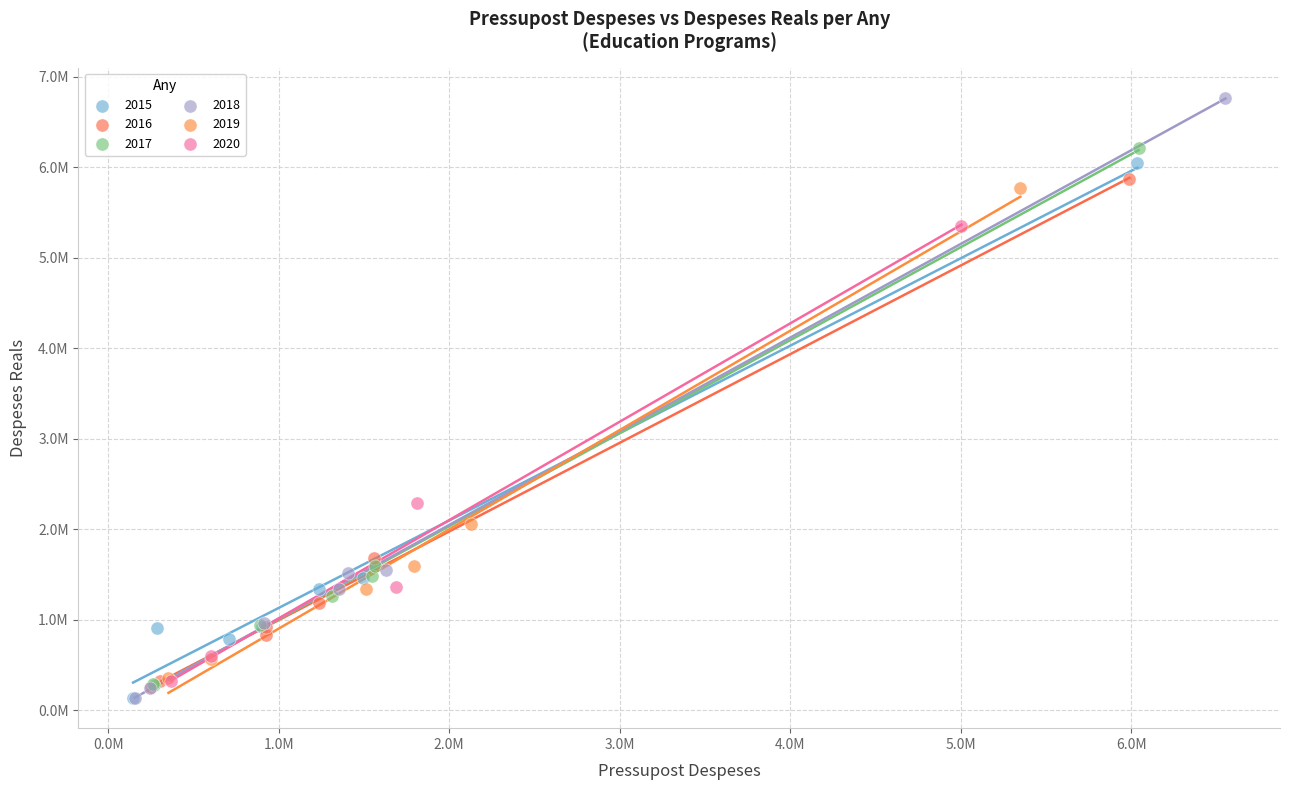

What are all the series names shown in the legend?

2015, 2016, 2017, 2018, 2019, 2020